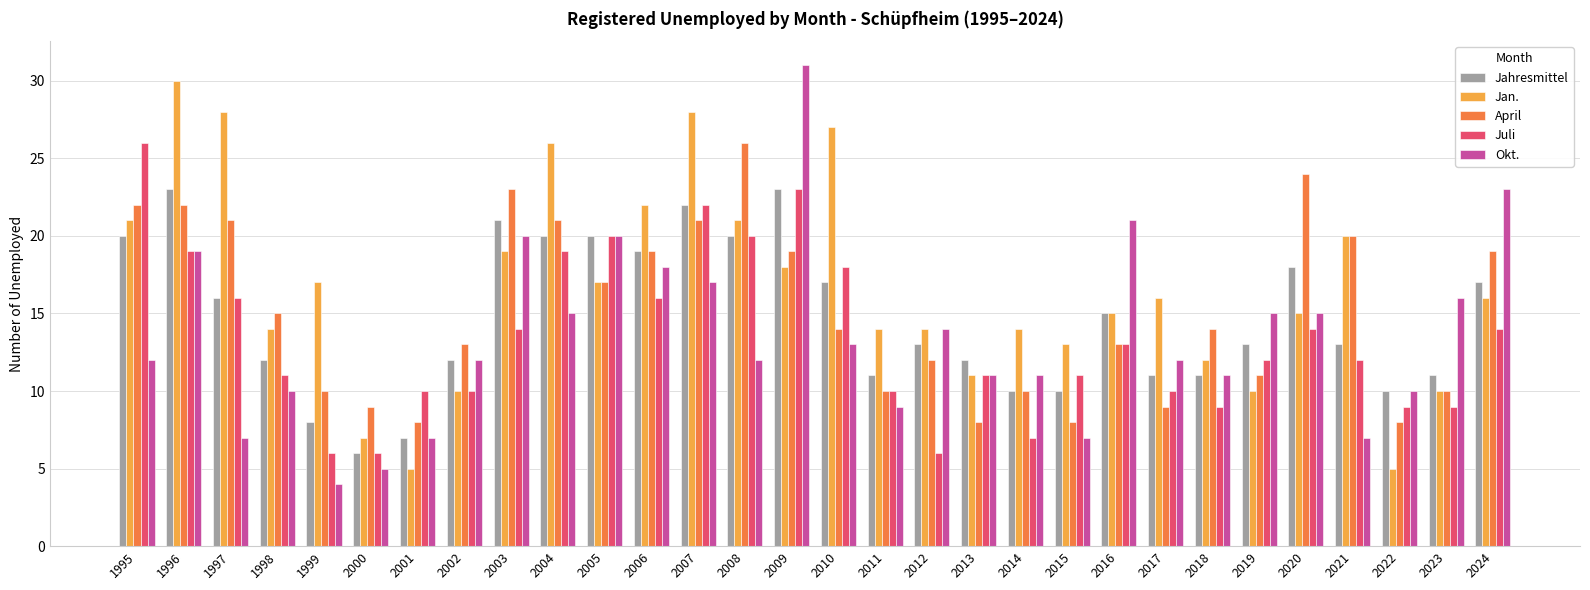

What is the value of the Jan. bar at the 12th from the left?

22